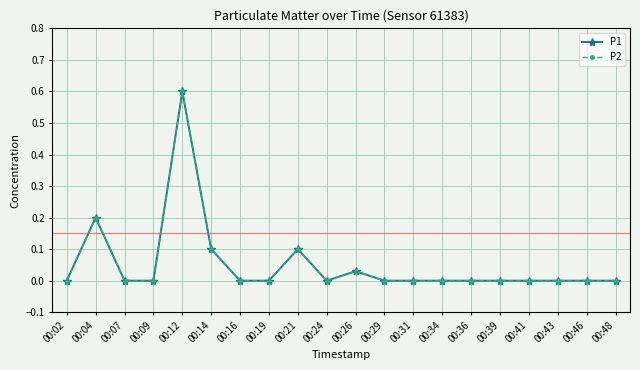

Does the chart have visible grid lines?

Yes